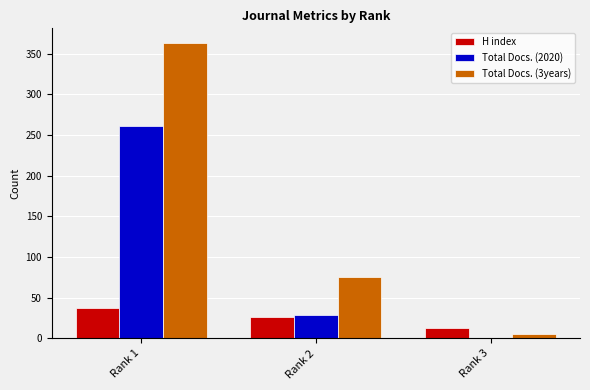

True or false: Total Docs. (2020) has a value of 0 at Rank 3.

True